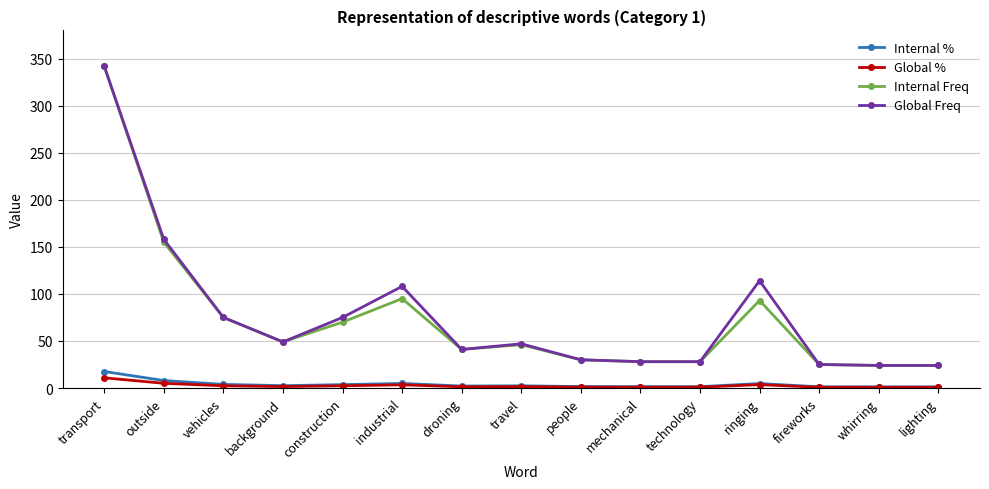

What is the minimum value for Internal %?

1.2